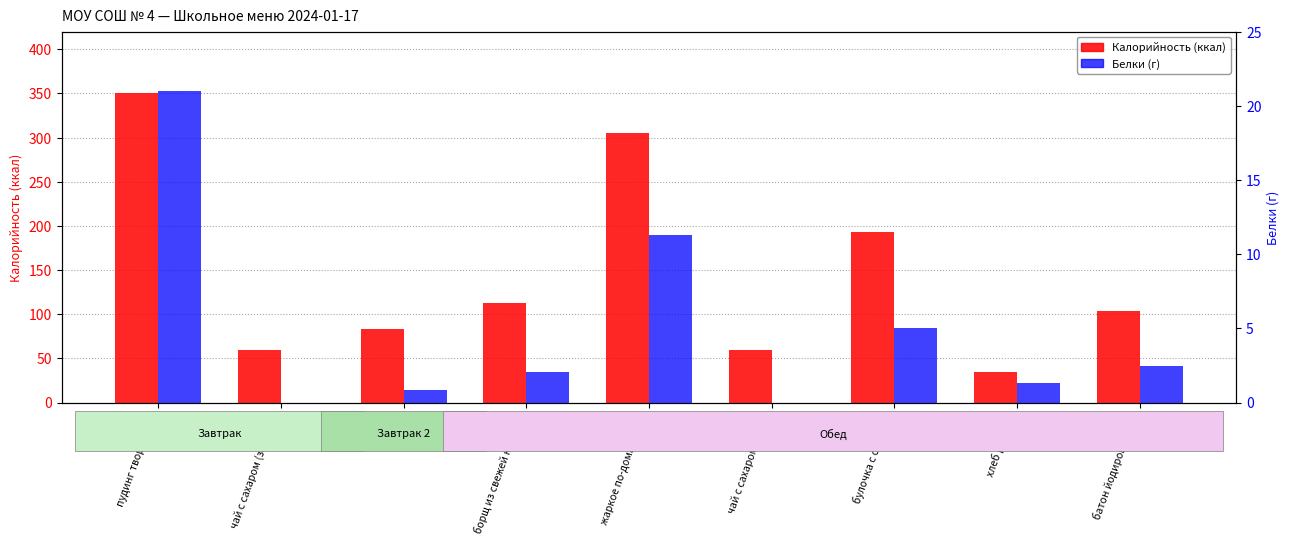

True or false: Калорийность (ккал) has a value of 104.0 at батон йодированный.

True